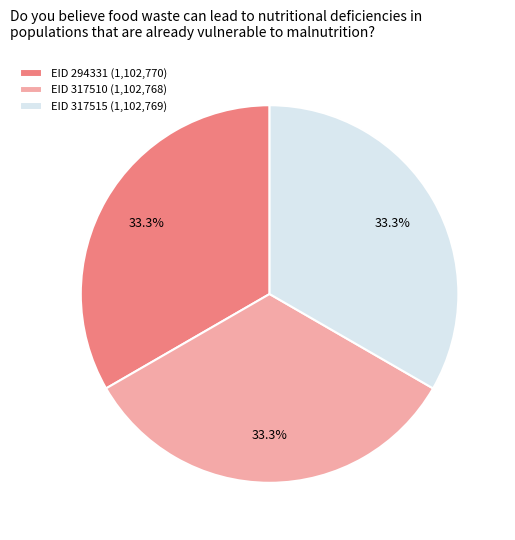

Approximately how many times larger is the value at EID 317515 (1,102,769) compared to EID 294331 (1,102,770)?

1.0